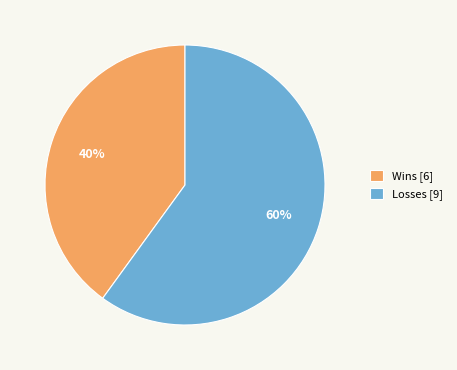

The Losses [9] slice represents 60% of the pie. True or false?

True